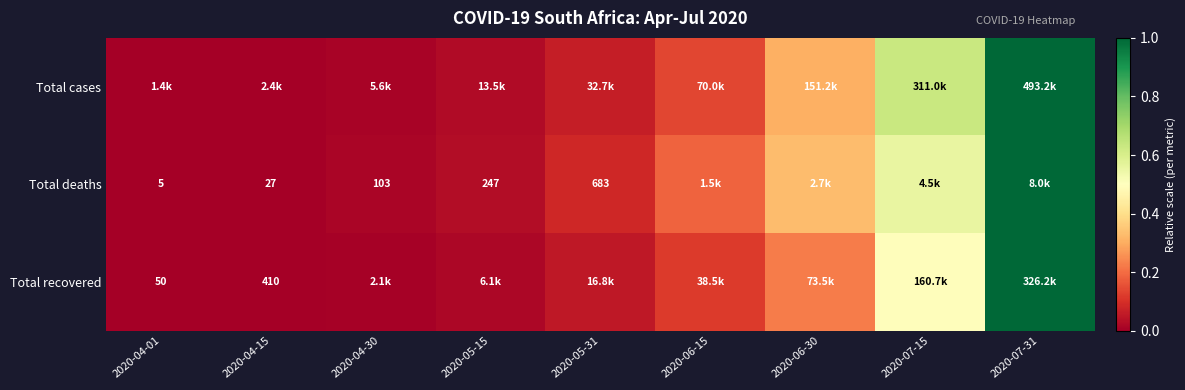

Is it true that Total cases equals 0.0 at 2020-05-15?

False